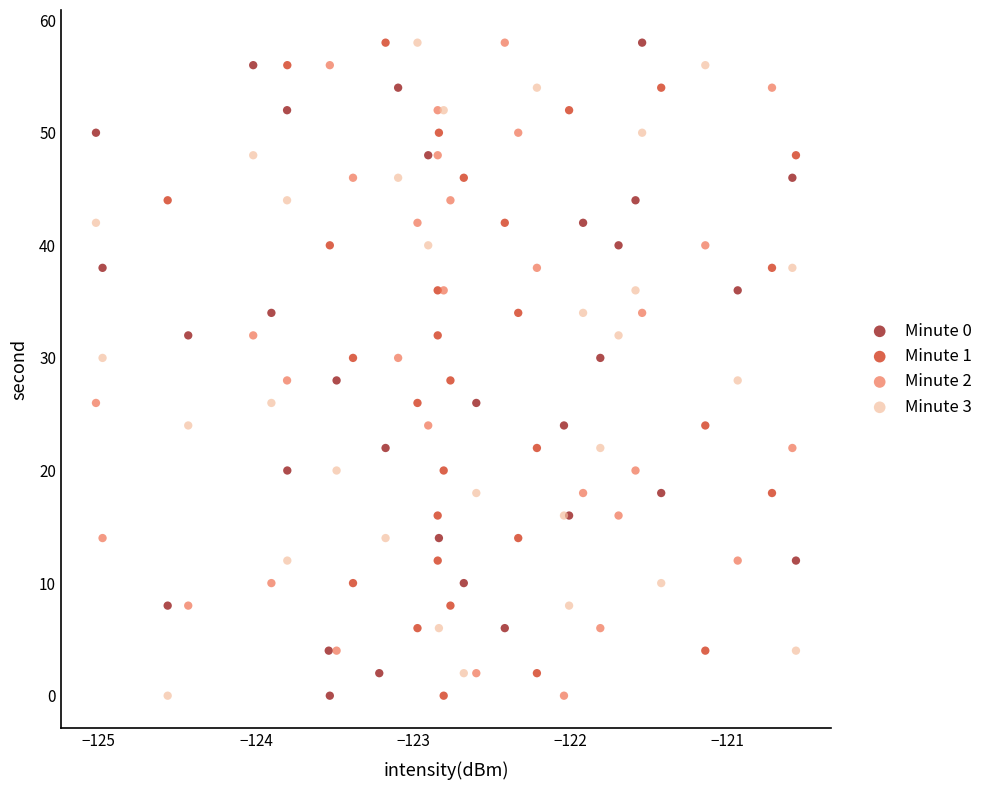

What are all the series names shown in the legend?

Minute 0, Minute 1, Minute 2, Minute 3